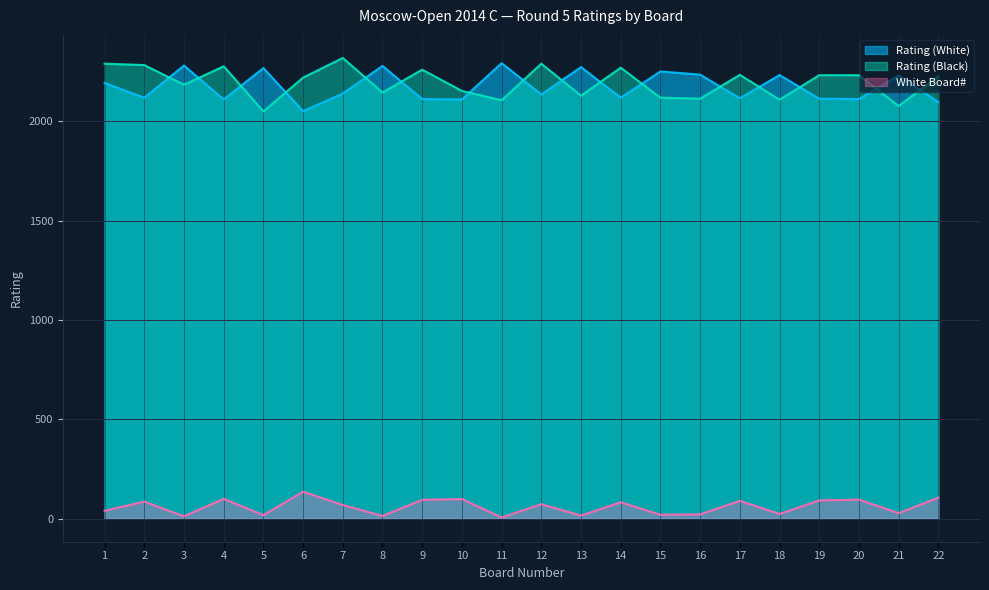

What is the difference between the highest and lowest values at 6?

2084